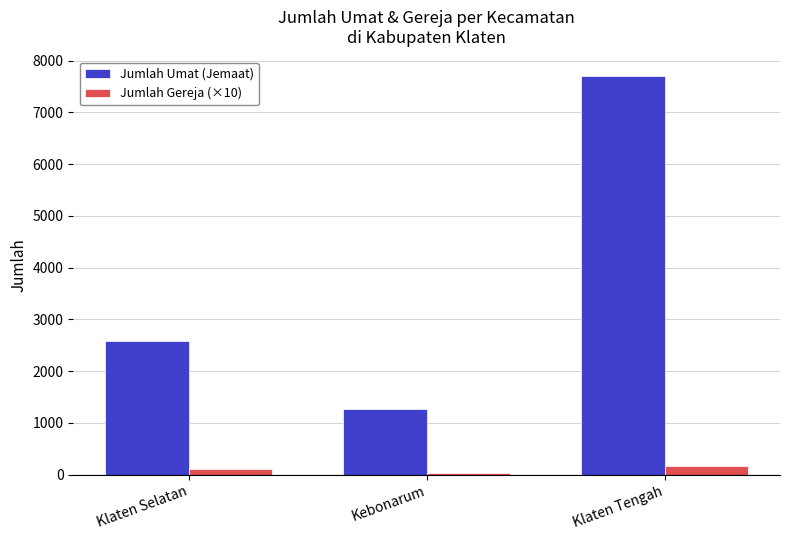

What position from the left is Kebonarum?

2